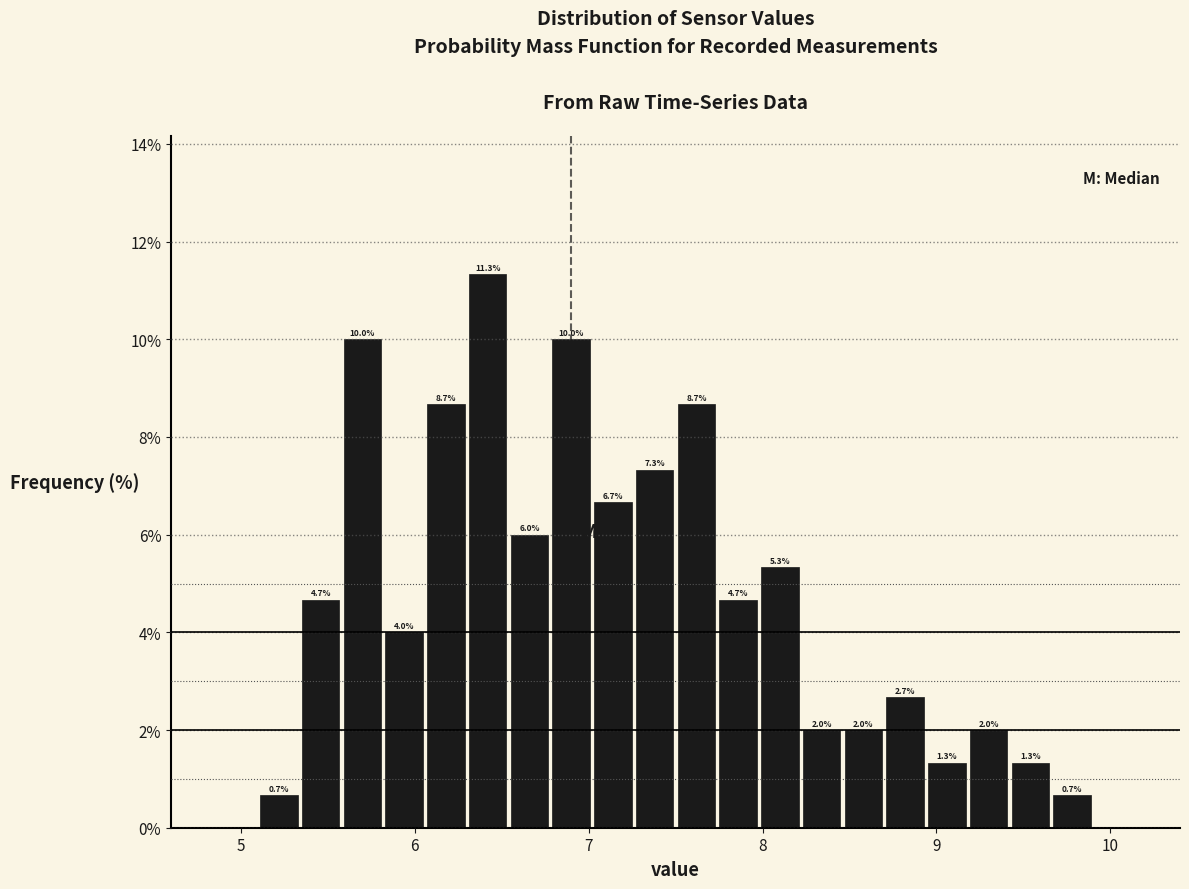

Around what value on the x-axis is the tallest bar? Give the approximate position of its centre, as read against the axis.

6.4